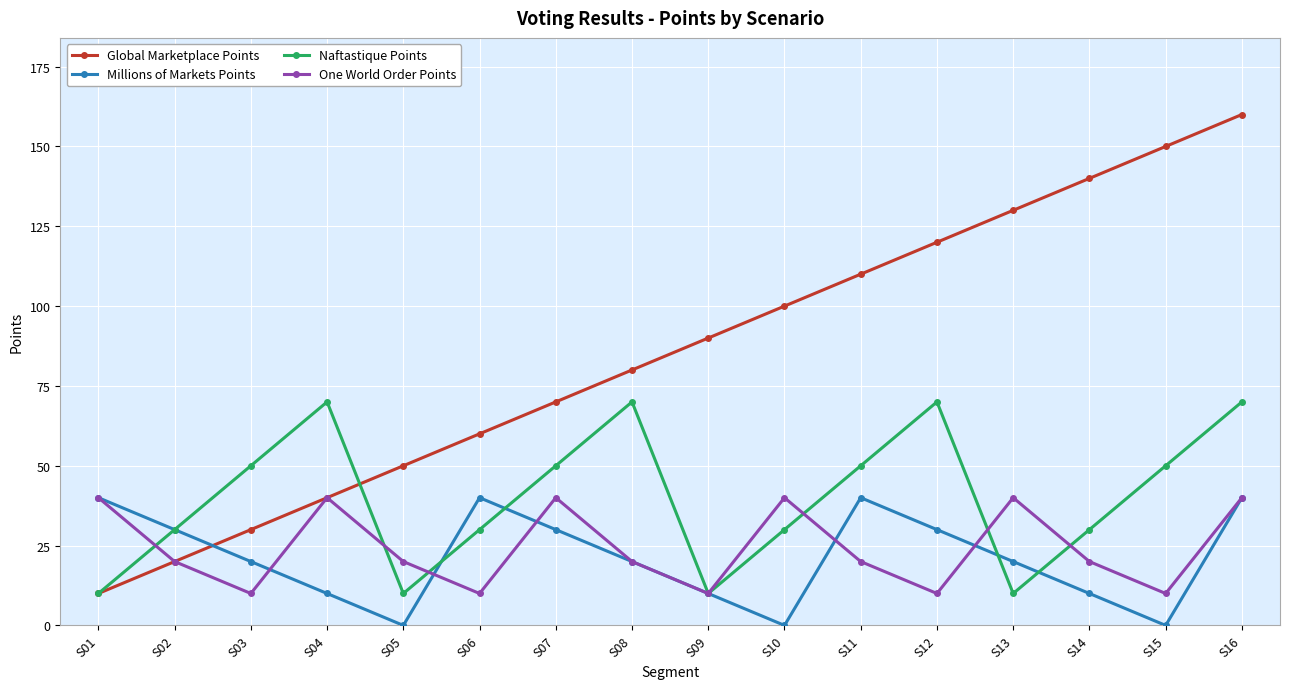

What is the difference between the maximum and minimum values in the Naftastique Points series?

60